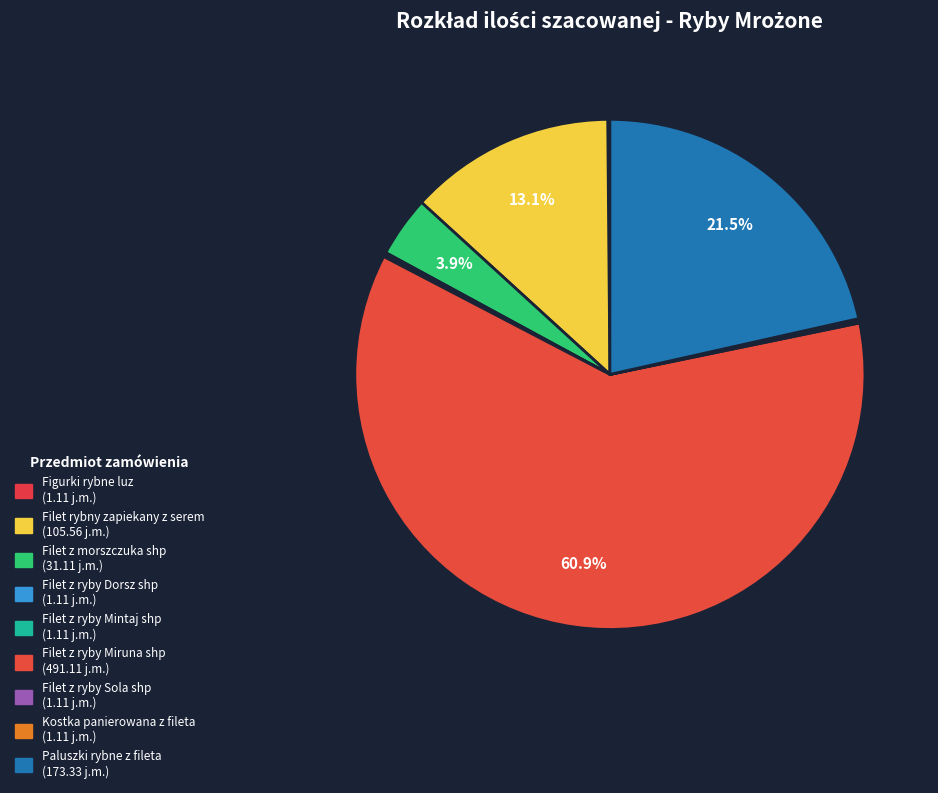

Is it true that Filet z ryby Sola shp is 0% of the pie?

True